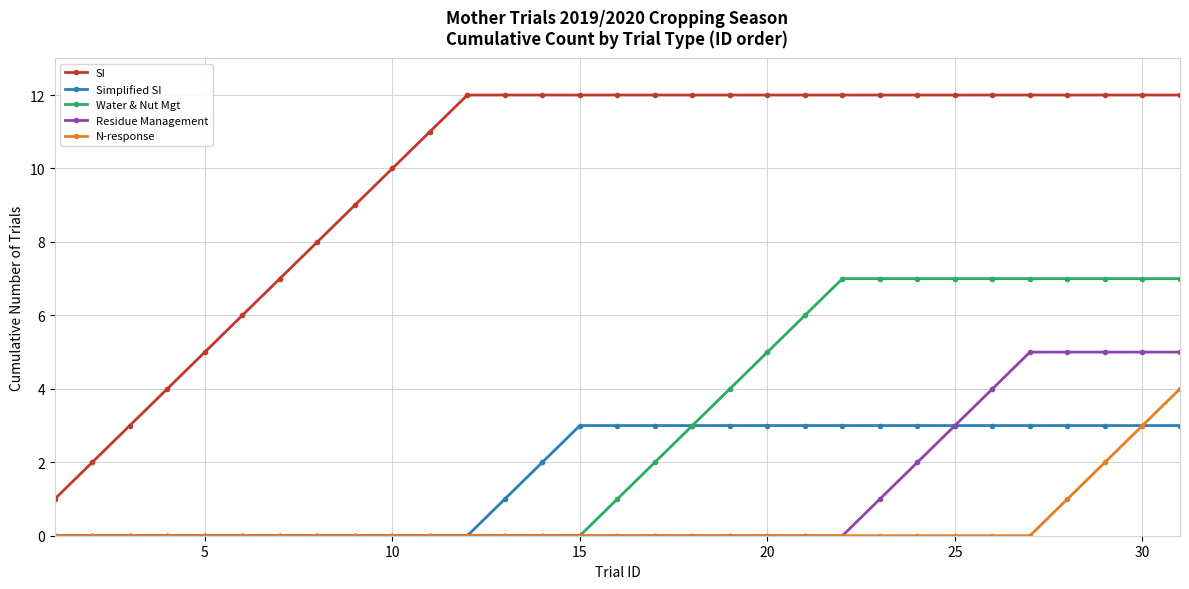

True or false: SI and N-response intersect in this chart.

False